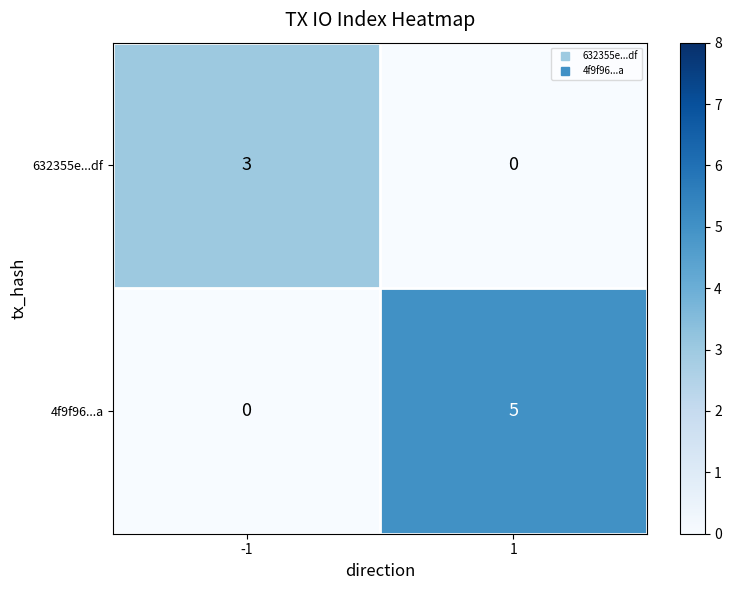

Between -1 and 1, which series saw the biggest shift?

4f9f96...a